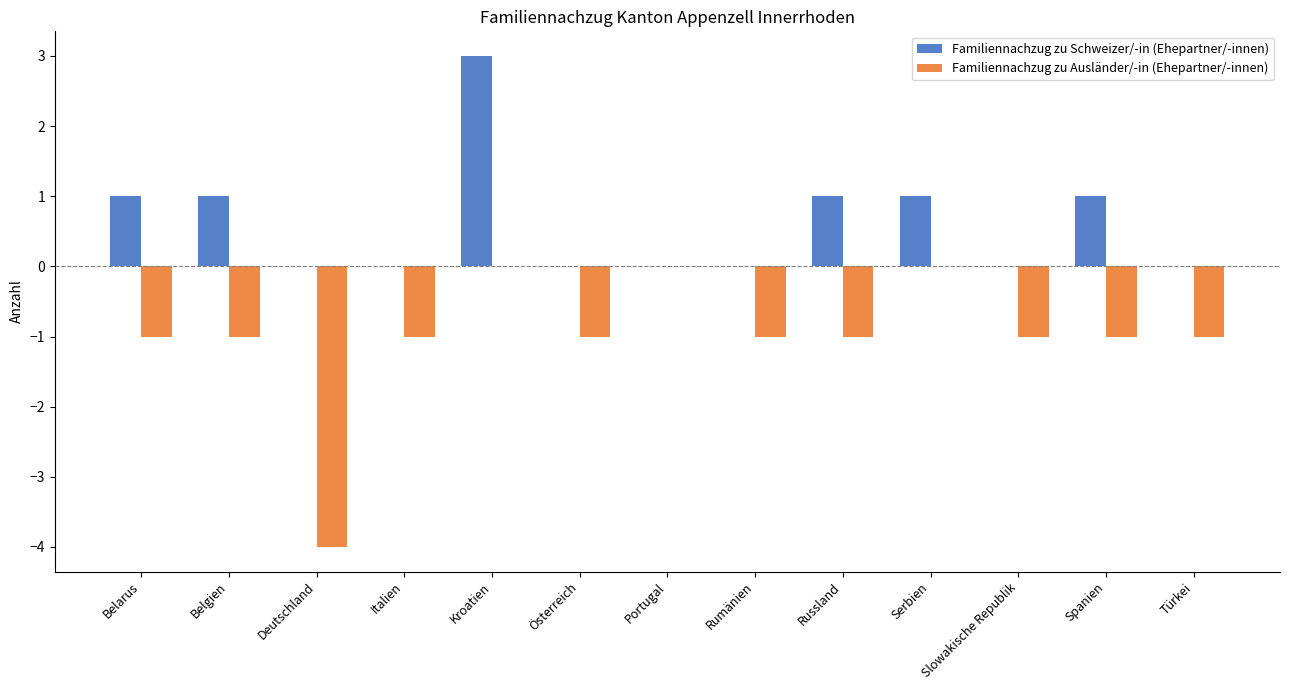

What is the sum of all Familiennachzug zu Schweizer/-in (Ehepartner/-innen) values?

8